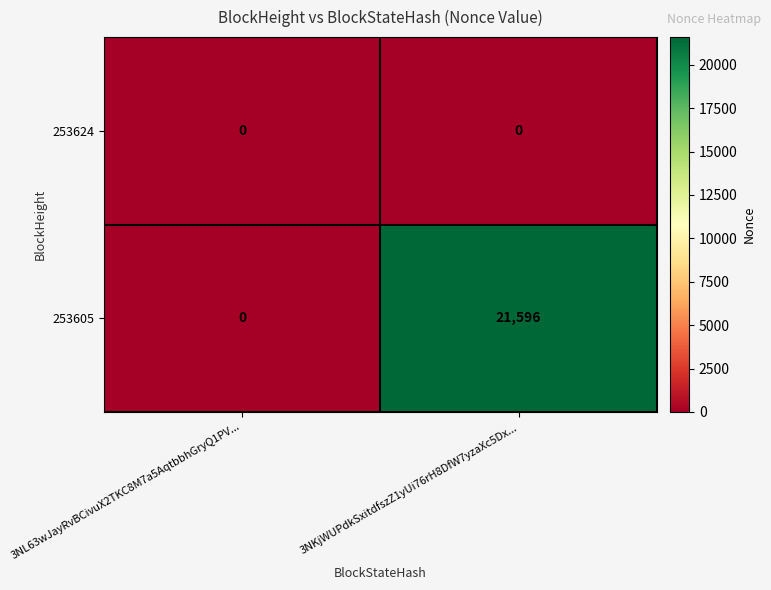

What is the spread (max minus min) of values at 3NKjWUPdkSxitdfszZ1yUi76rH8DfW7yzaXc5Dx...?

21596